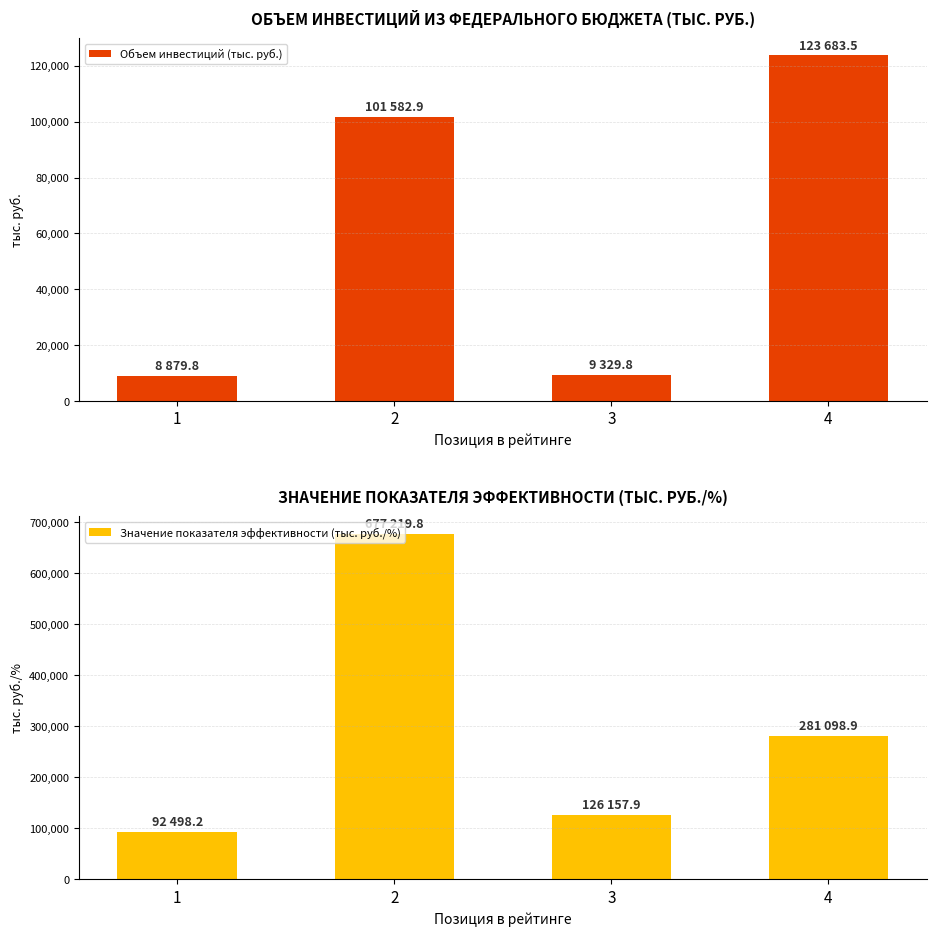

What is the sum of the Объем инвестиций (тыс. руб.) values at 1 and 4?

132563.3